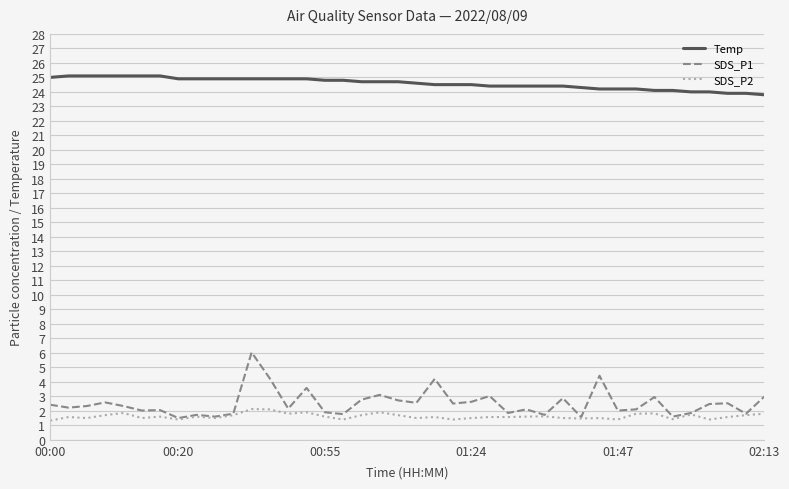

What is the maximum value for Temp?

25.1